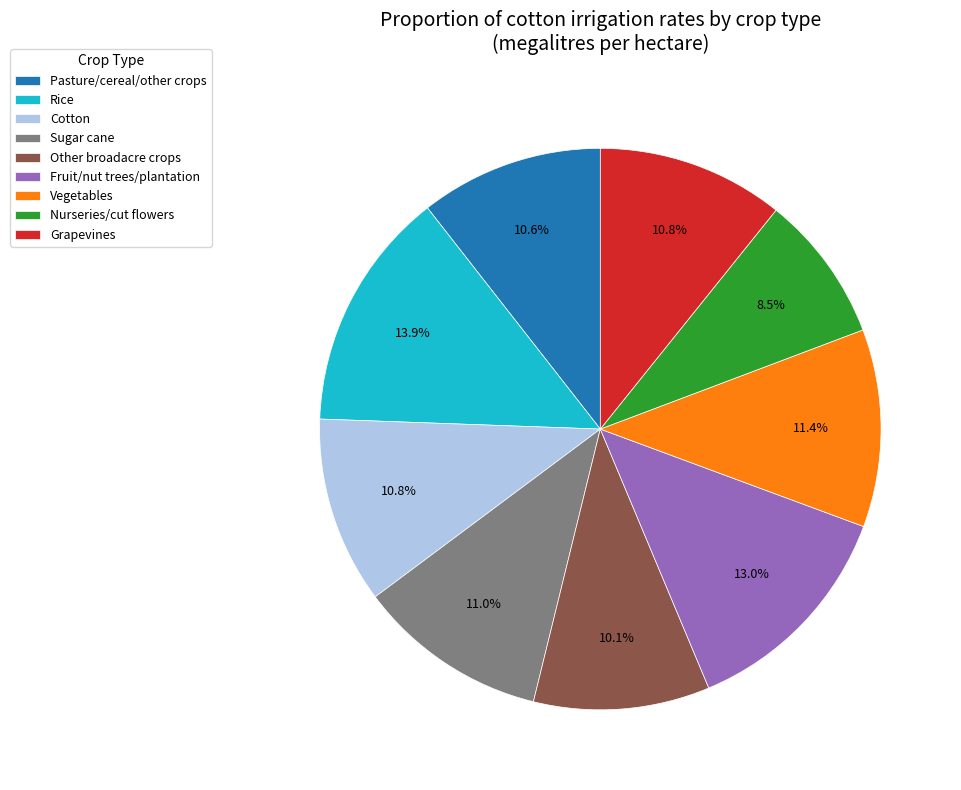

What percentage is the Other broadacre crops slice, to the nearest percent?

10%